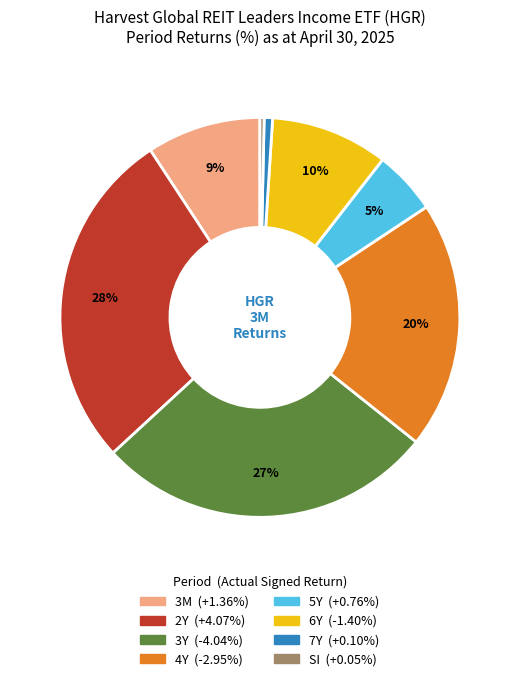

Combined, do SI and 3Y account for over 50%?

No